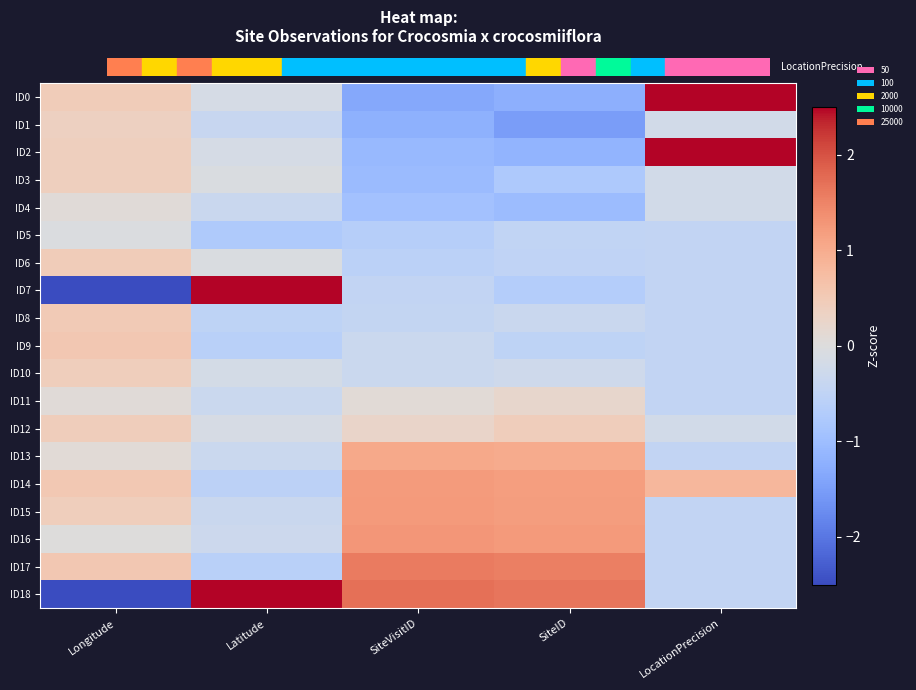

List the series in order of their peak value, lowest first.

ID5, ID4, ID11, ID1, ID3, ID10, ID12, ID6, ID8, ID9, ID13, ID14, ID15, ID16, ID17, ID0, ID2, ID18, ID7